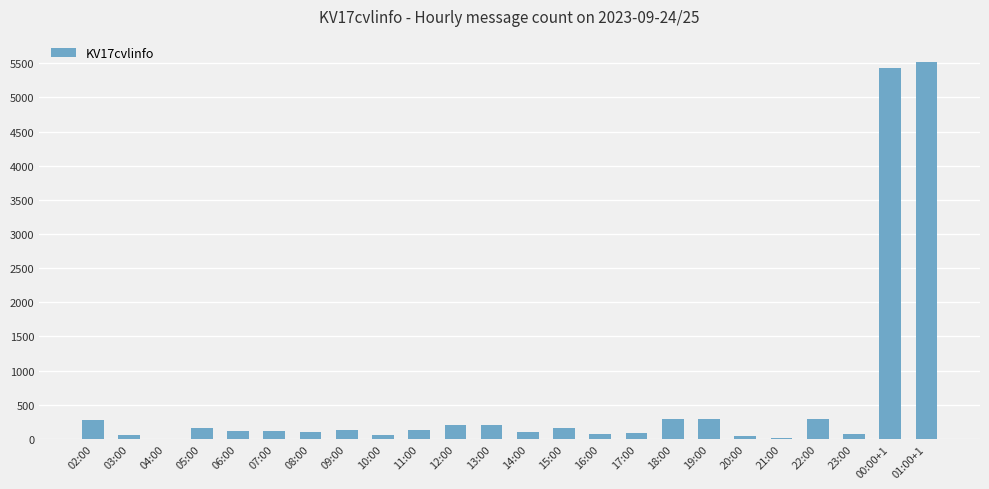

What is the ratio of the value at 02:00 to the value at 22:00?

0.9